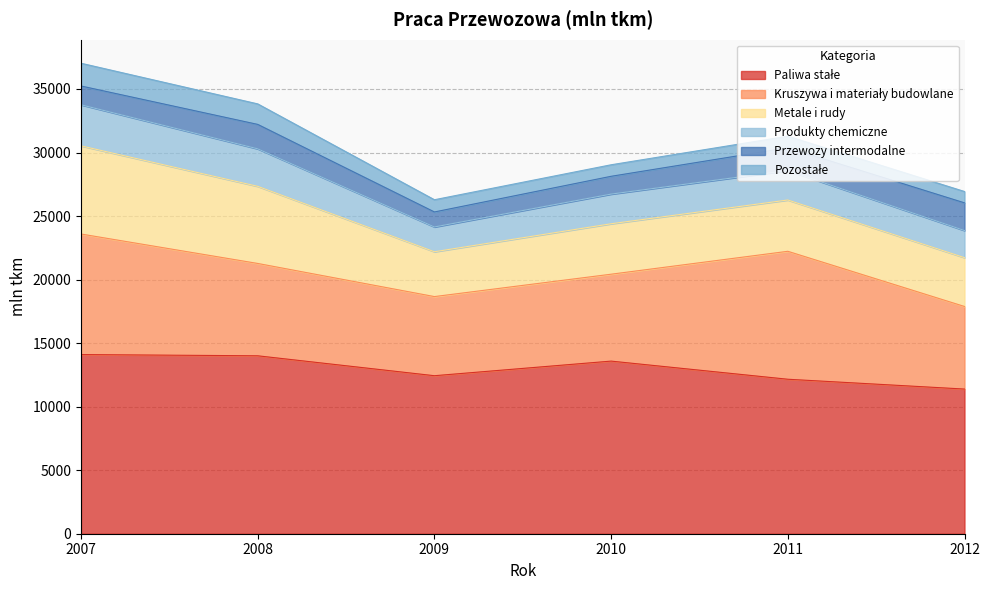

Is it true that Przewozy intermodalne equals 1793 at 2011?

True